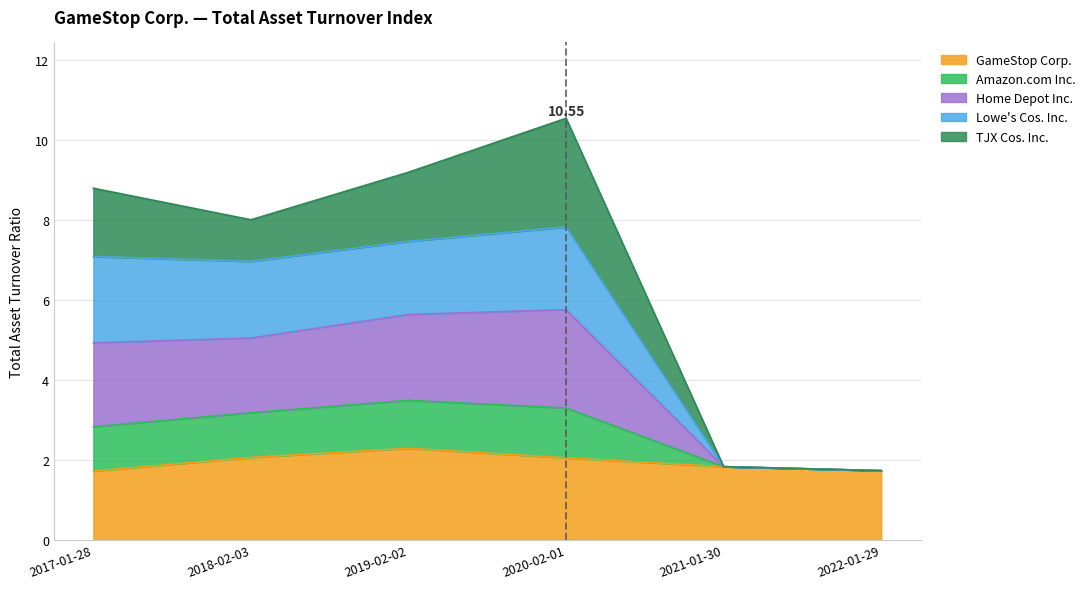

At which category is the sum across all series the highest?

2020-02-01